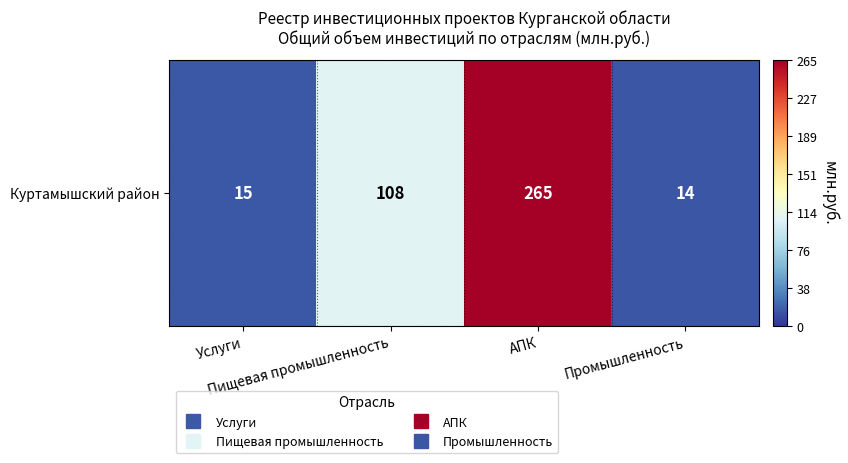

What is the change in value from Пищевая промышленность to АПК?

+157